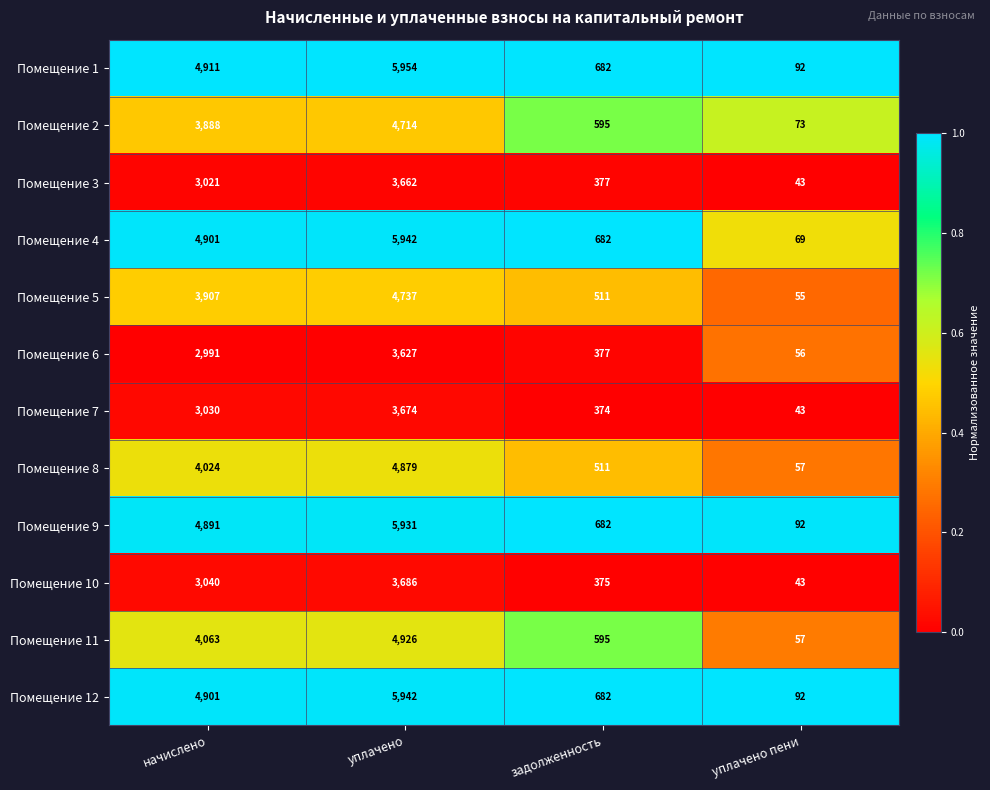

The Помещение 12 series shows 4901 at начислено. True or false?

True